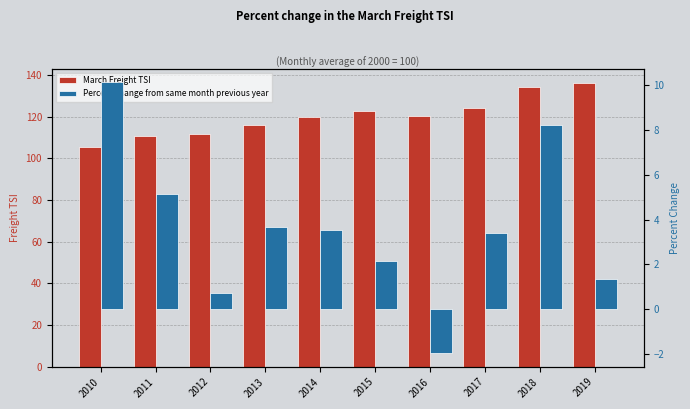

Rank the series by their maximum value, from lowest to highest.

Percent change from same month previous year, March Freight TSI